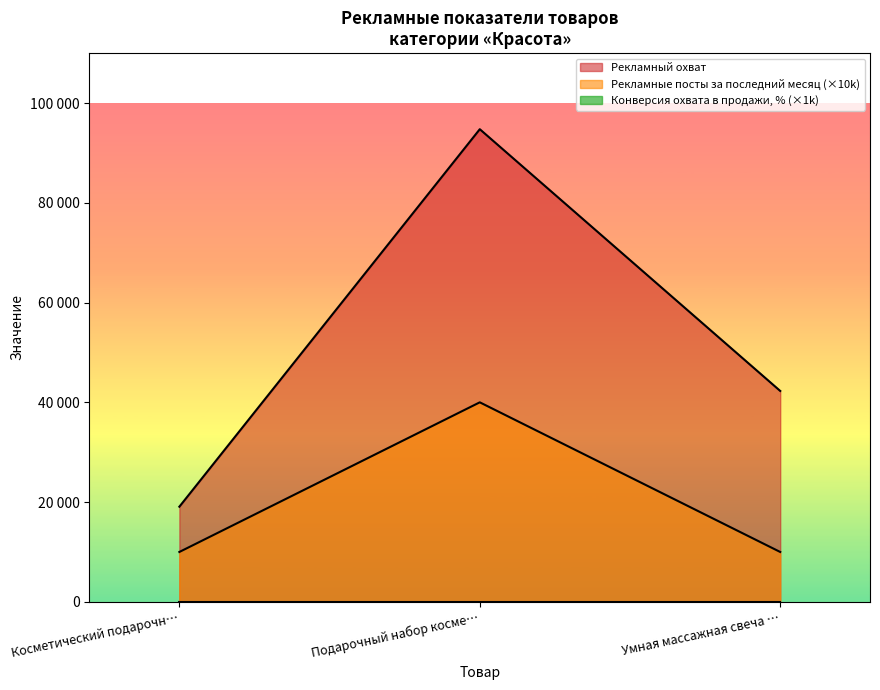

Rank the series by their maximum value, from highest to lowest.

Рекламный охват, Рекламные посты за последний месяц